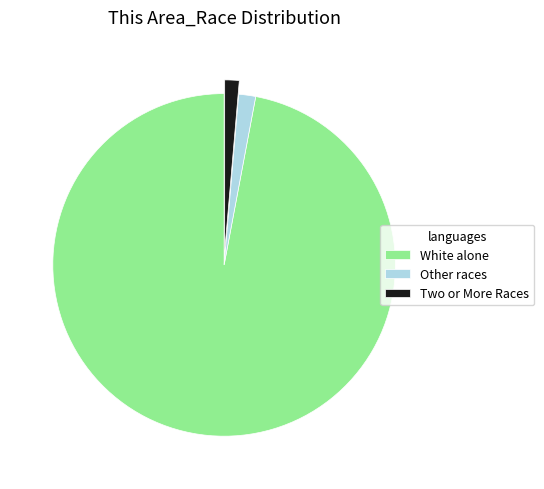

The White alone slice represents 88% of the pie. True or false?

False